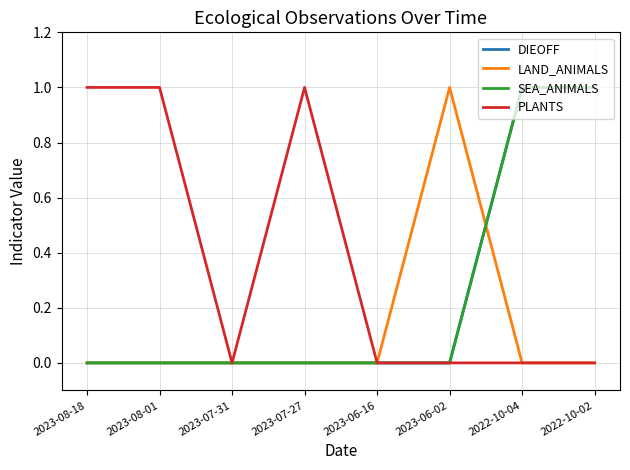

What is the maximum value shown in the chart?

1